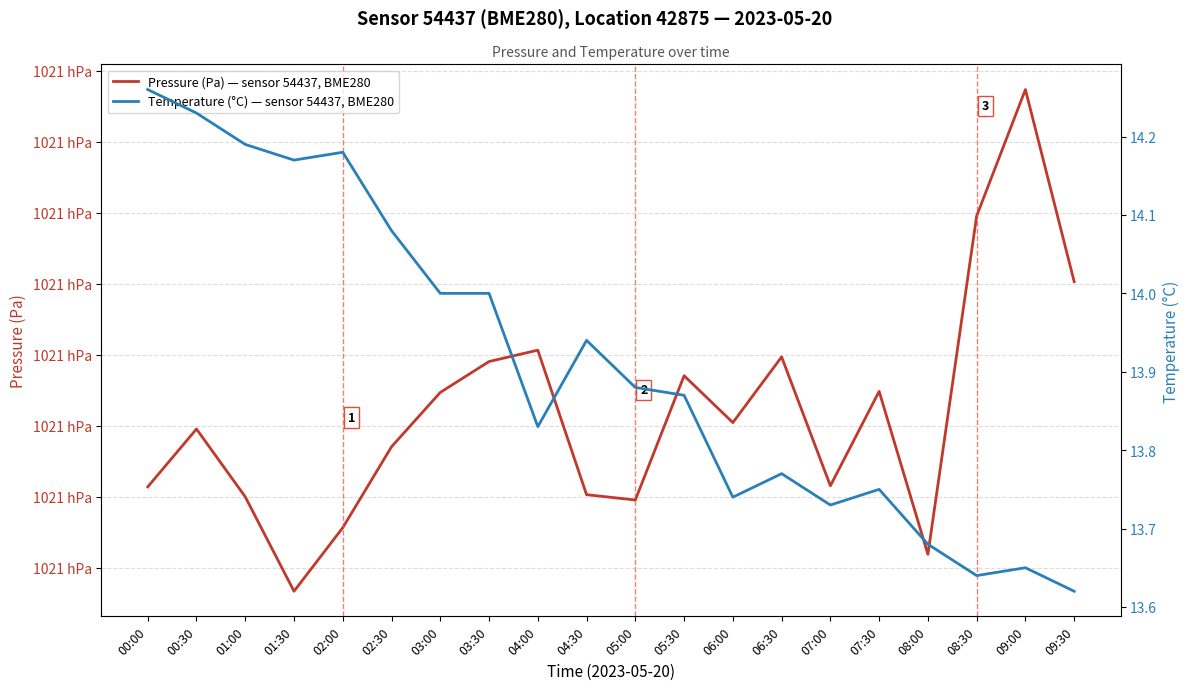

Which series has the largest total across all categories?

Pressure (Pa) — sensor 54437, BME280